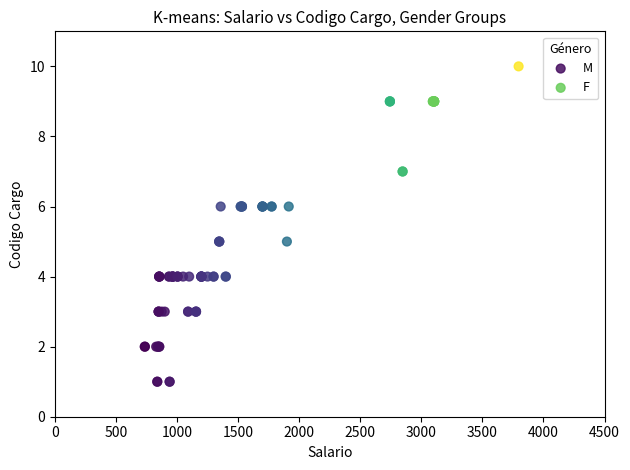

Which series has the widest spread of Y values?

M